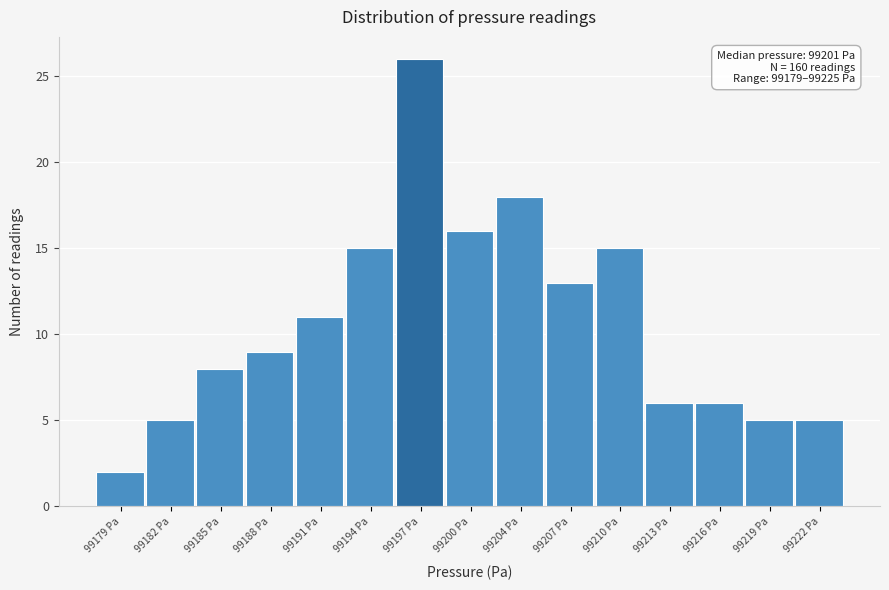

Reading left to right, transcribe all the data shown in this chart.

2	5	8	9	11	15	26	16	18	13	15	6	6	5	5